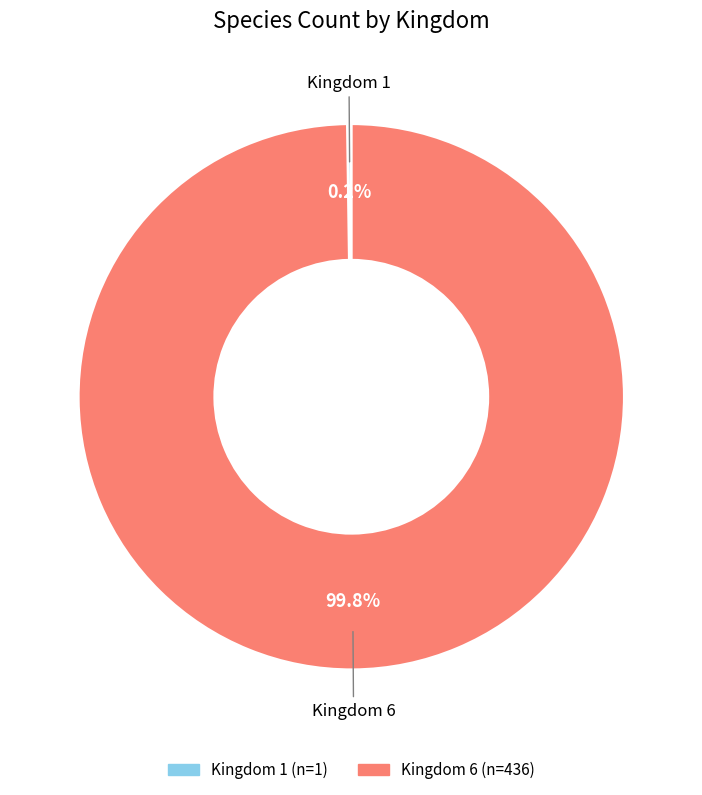

To the nearest percent, what is the average slice percentage?

50%